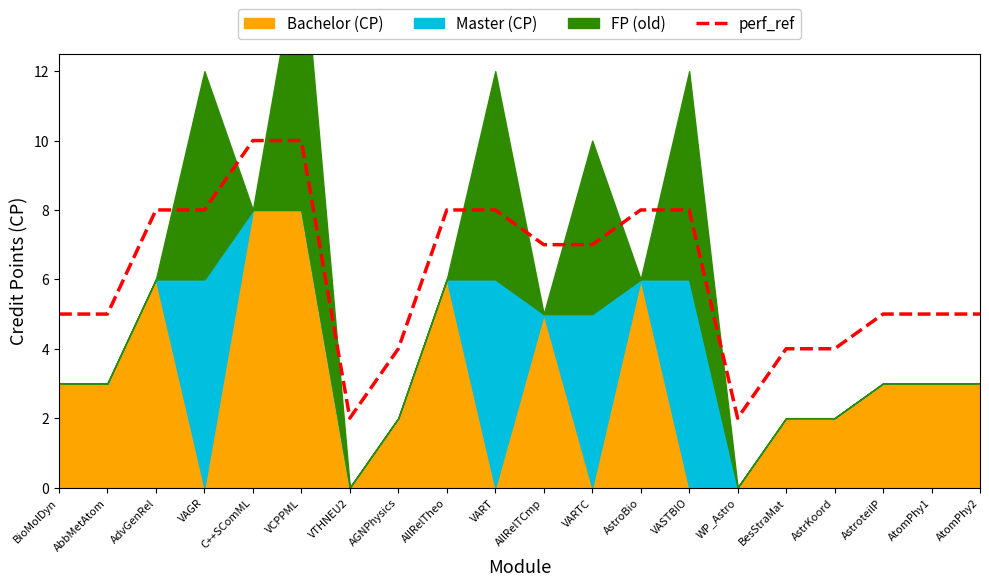

Reading left to right, list all the values displayed in this chart.

5	5	8	8	10	10	2	4	8	8	7	7	8	8	2	4	4	5	5	5